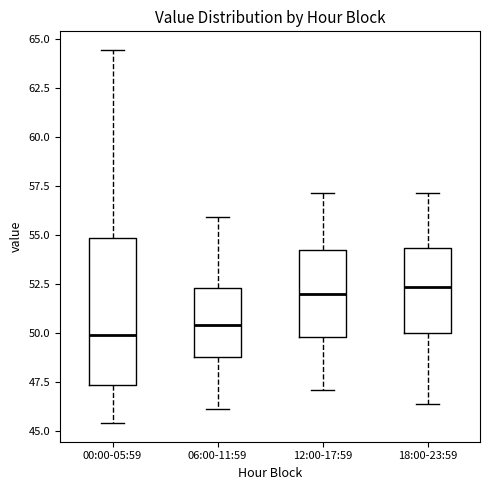

Where does the lower whisker of the box for 06:00-11:59 end on the y-axis? The values are not printed on the chart, so give them approximately, as read against the axis.

46.0